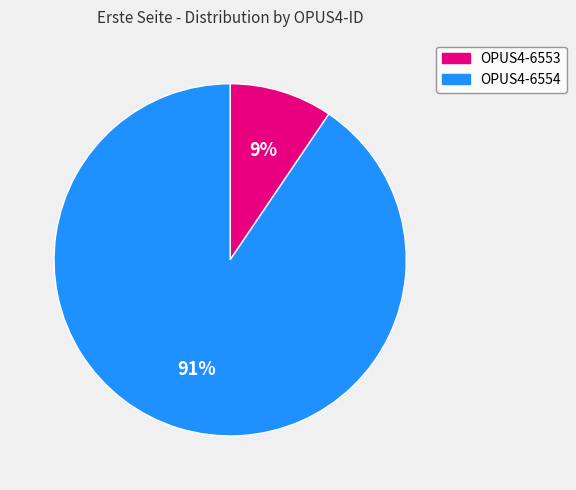

Which category has the biggest portion of the pie?

OPUS4-6554